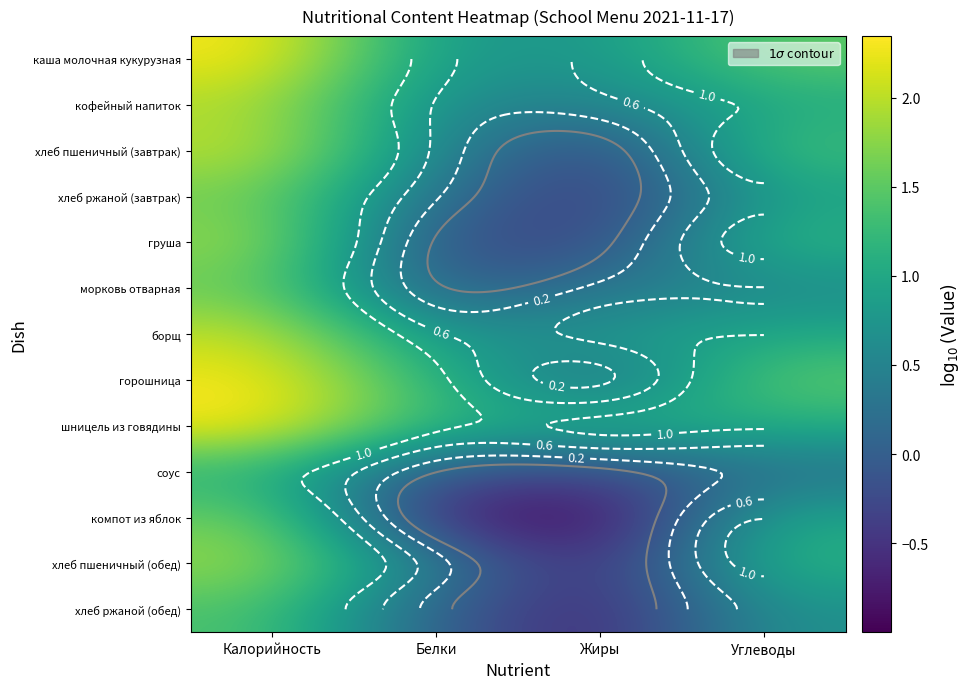

True or false: хлеб ржаной (завтрак) has a value of 0.8 at Калорийность.

False